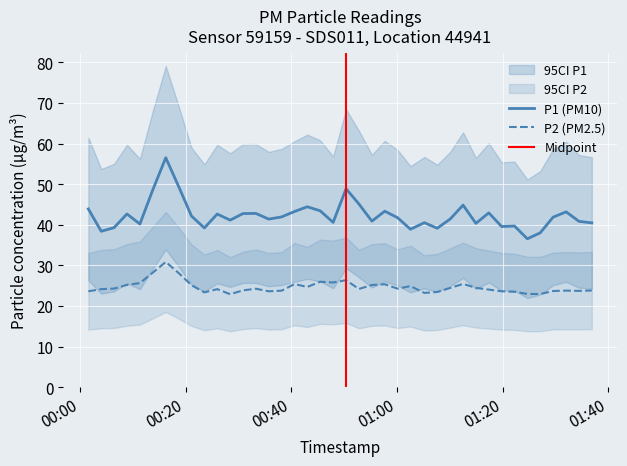

List the series in order of their overall mean, highest first.

P1, P2